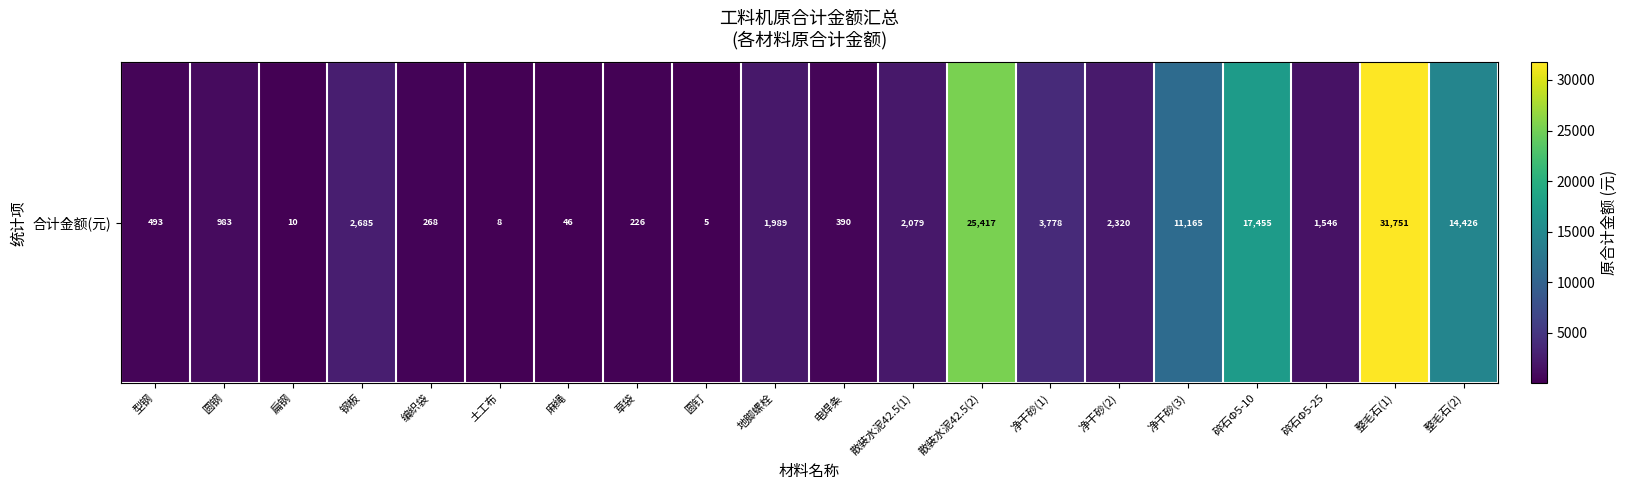

What is the difference between the values at 散装水泥42.5(1) and 圆钢?

1096.0